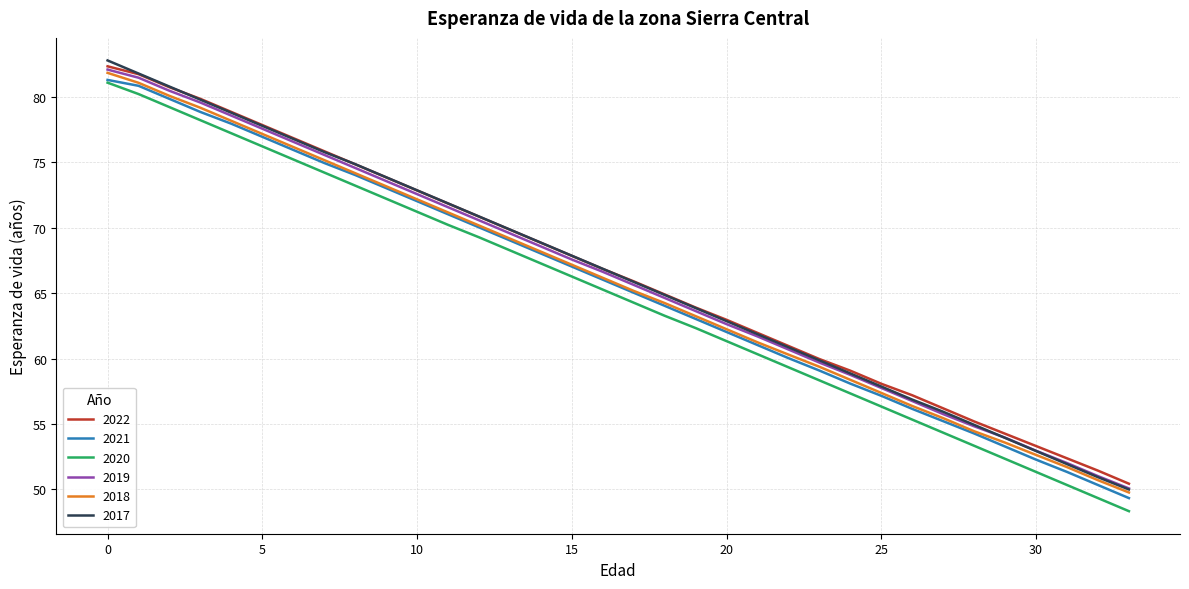

What is the sum of all 2017 values?

2256.2